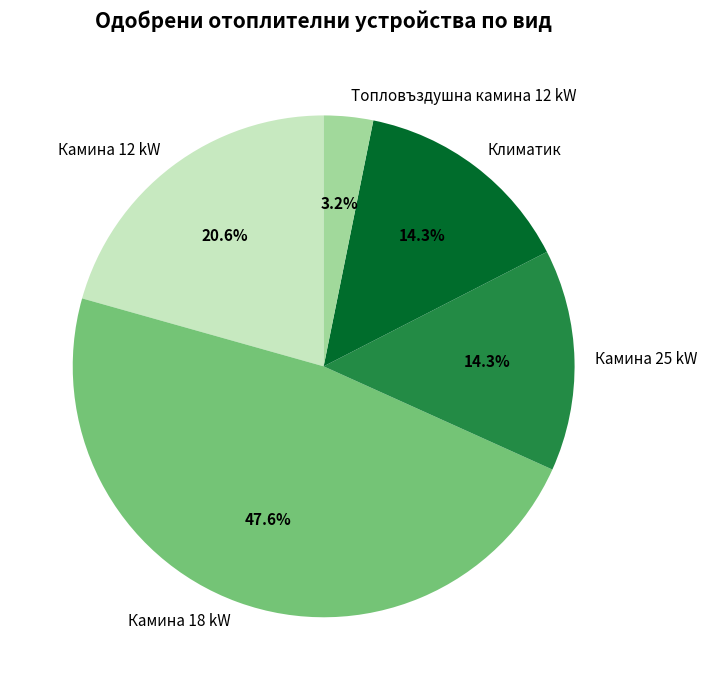

Combined, do Камина 25 kW and Климатик account for over 50%?

No